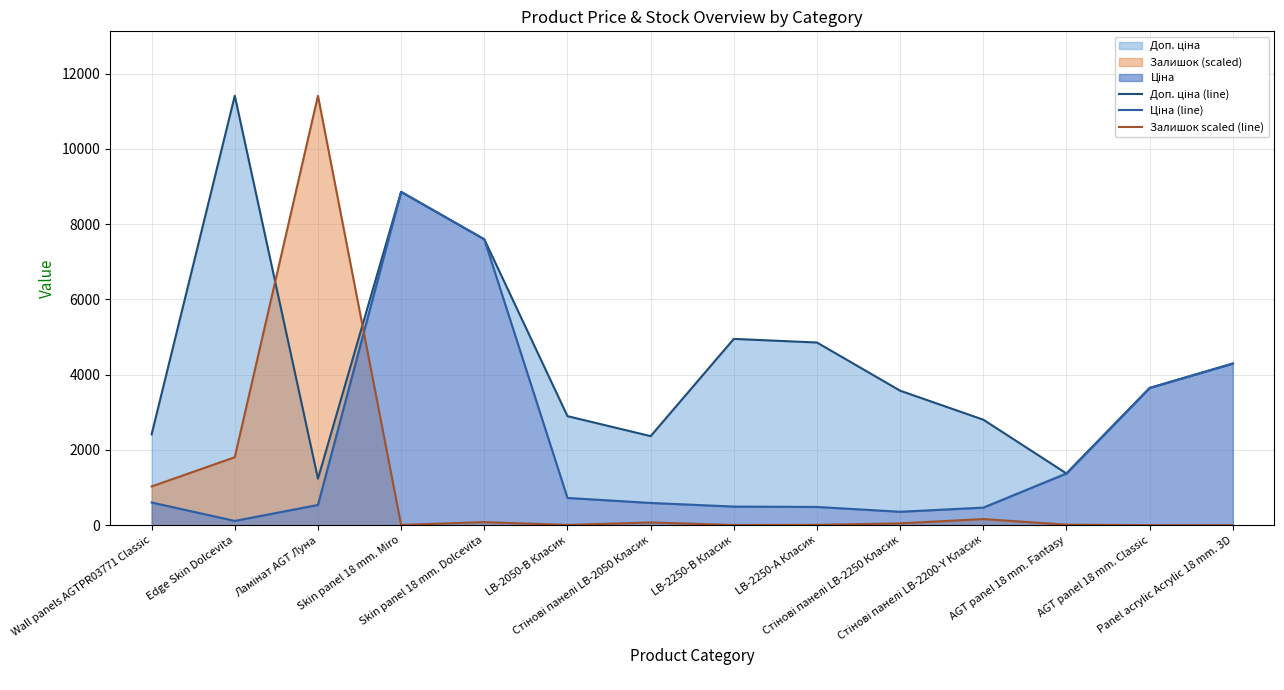

What is the average value of the Залишок scaled (line) series?

1047.0